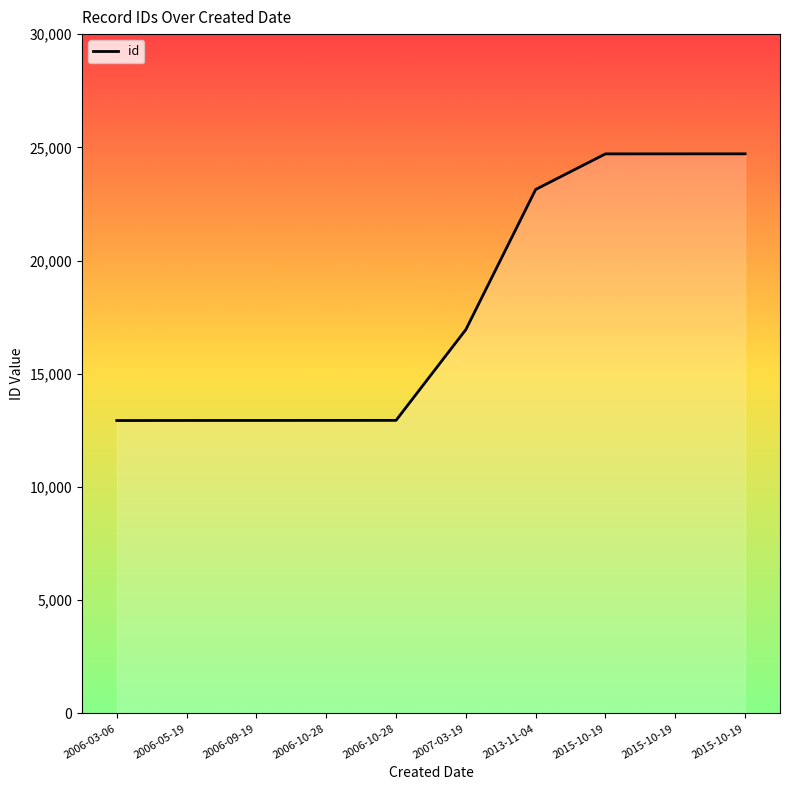

Is this an area chart (filled region under the line)?

Yes